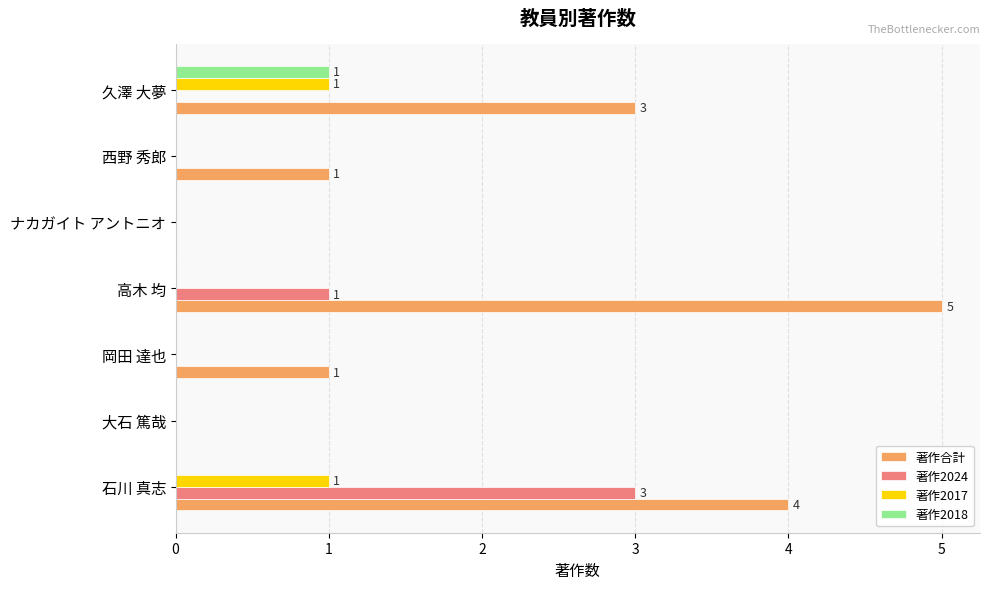

Which label corresponds to the largest value in the chart?

高木 均